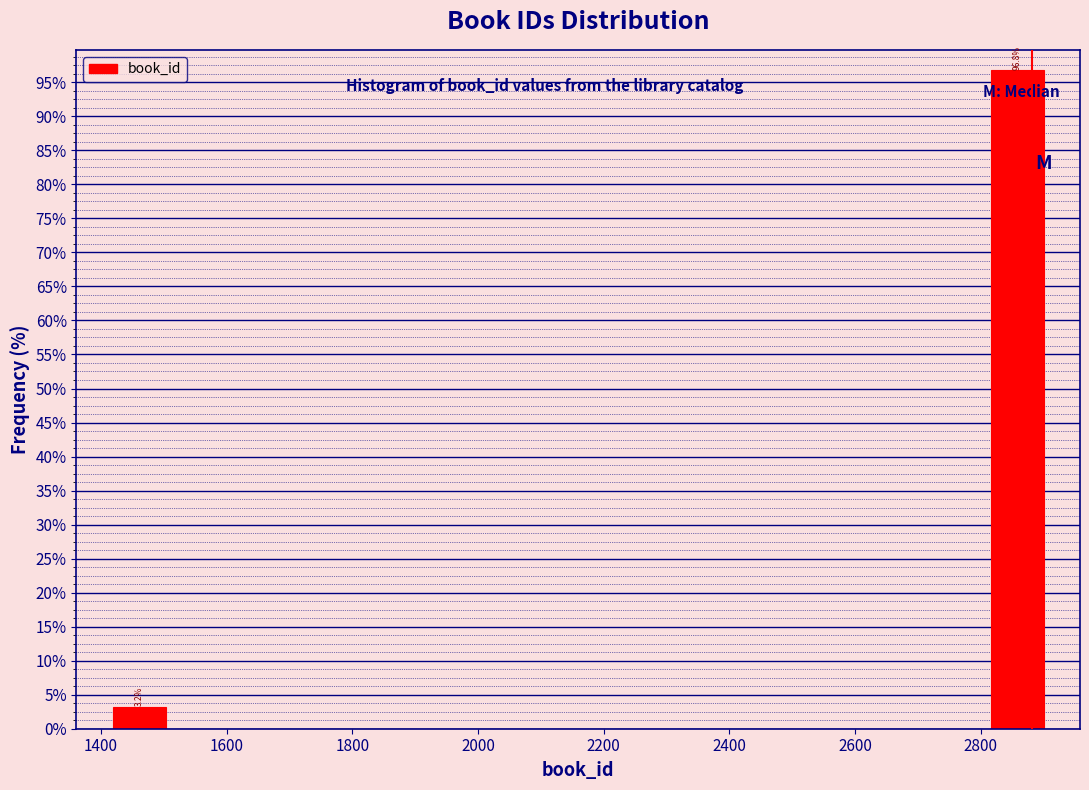

Which range on the x-axis has the tallest bar?

2800 to 2900